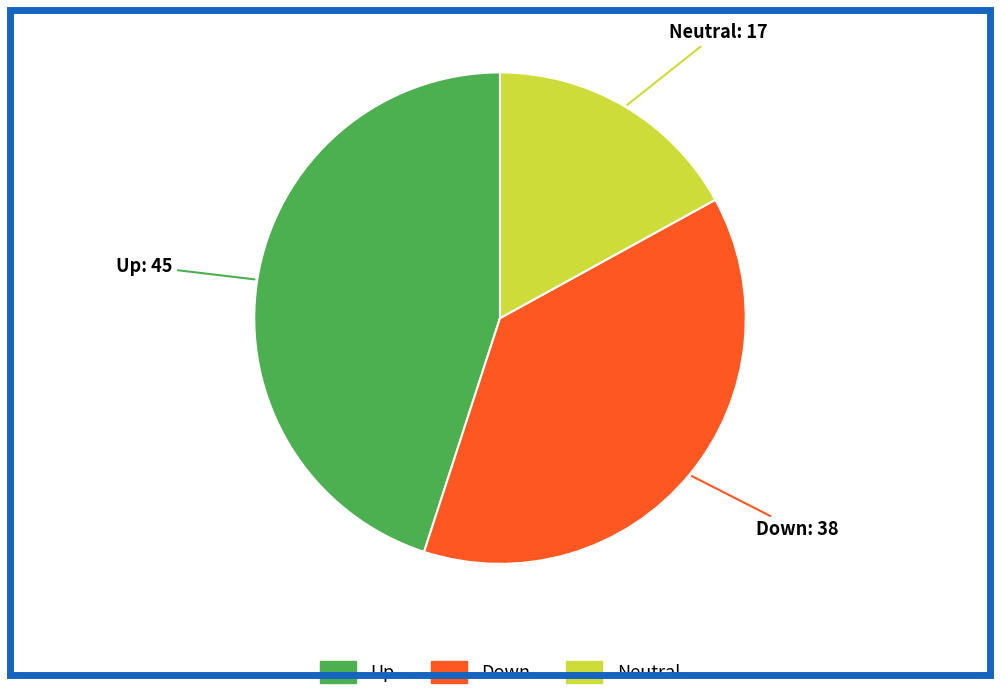

Is there any slice that represents more than half of the pie?

No